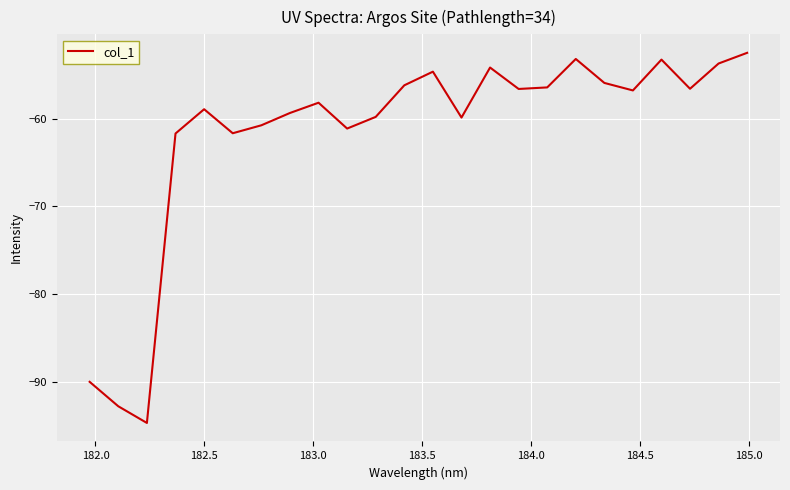

What is the smallest value displayed?

-94.6